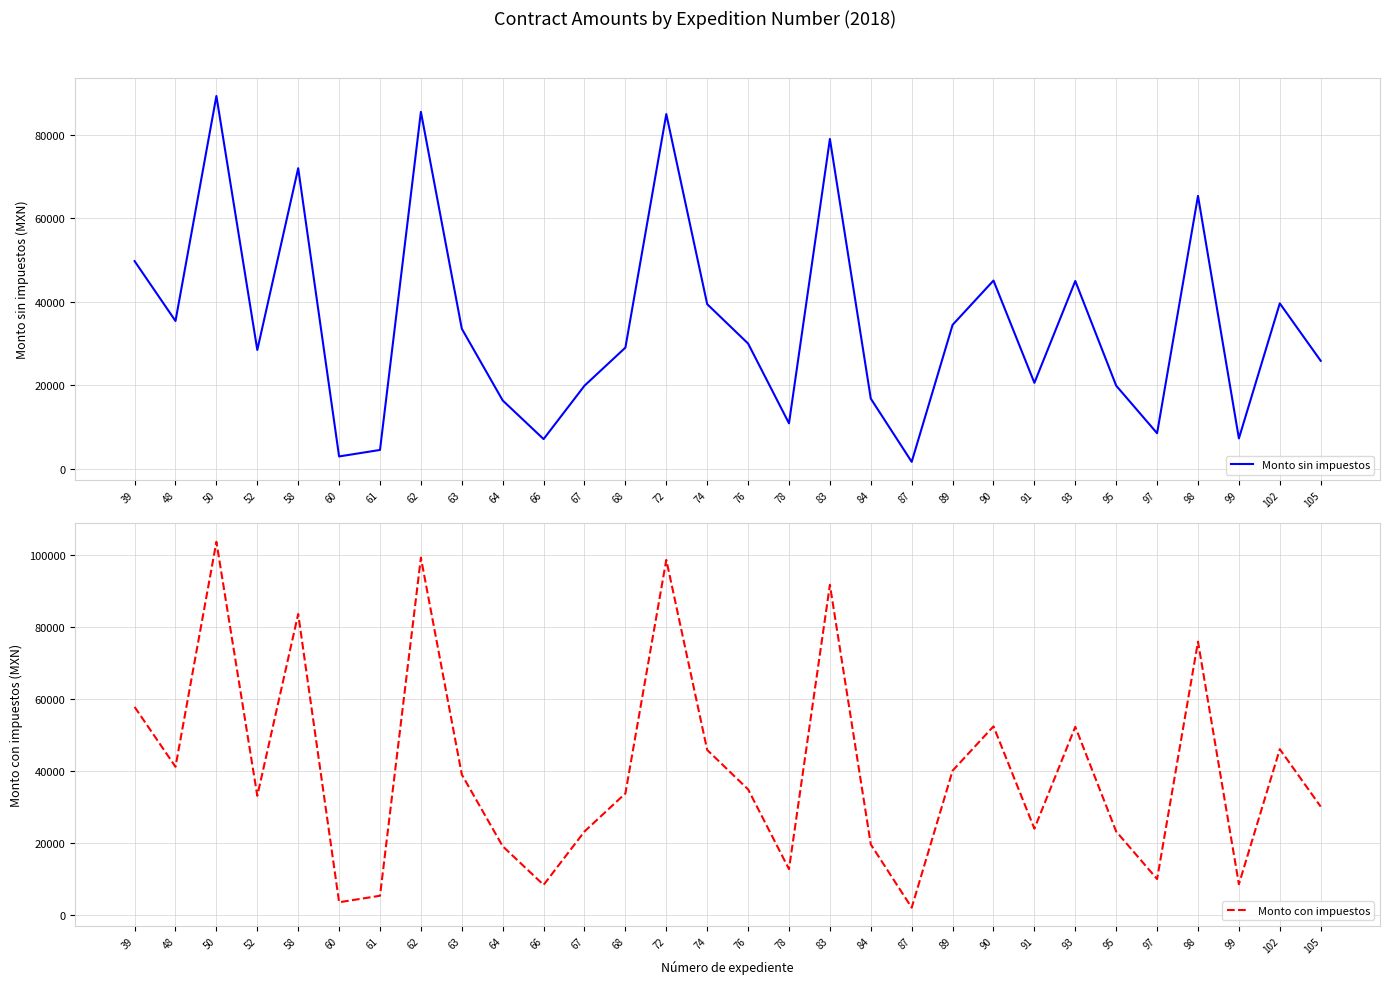

What is the highest value of the Monto sin impuestos series?

89338.5